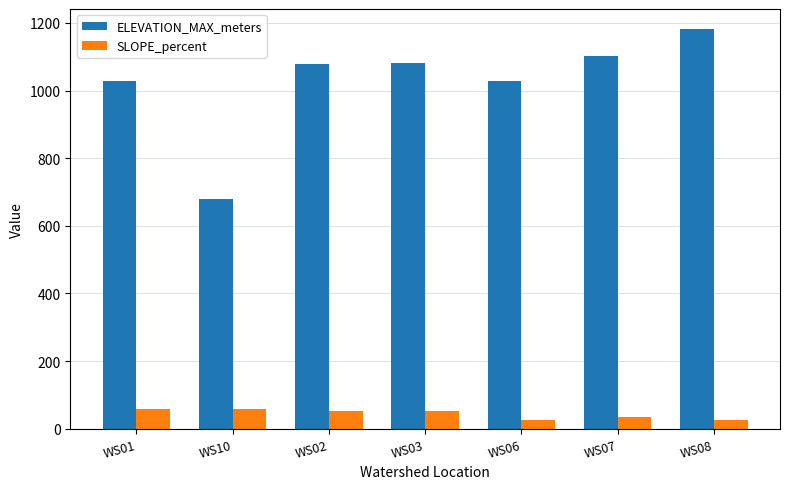

Which series has the widest spread of values?

ELEVATION_MAX_meters